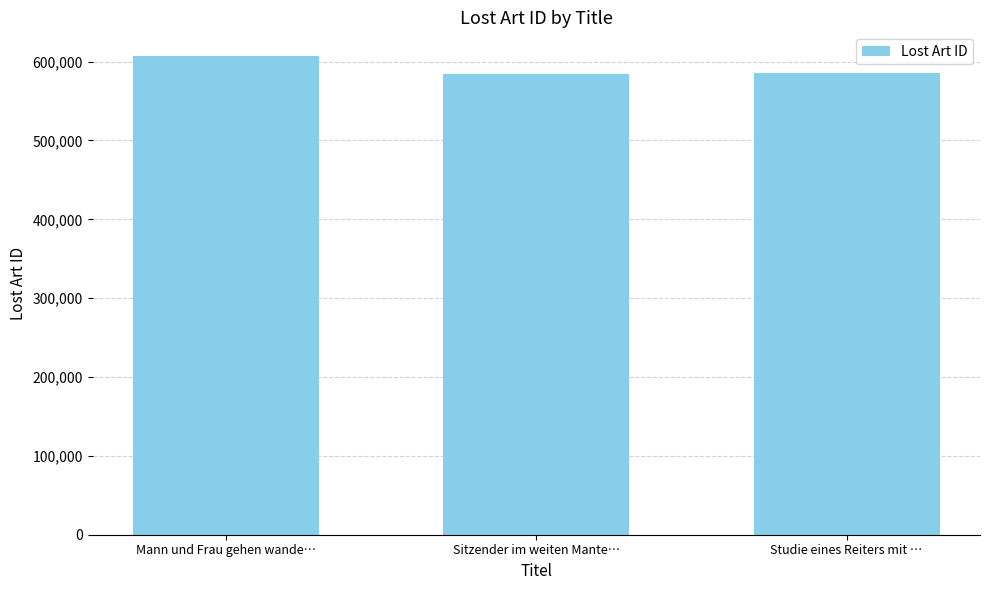

Which label corresponds to the largest value in the chart?

Mann und Frau gehen wande…